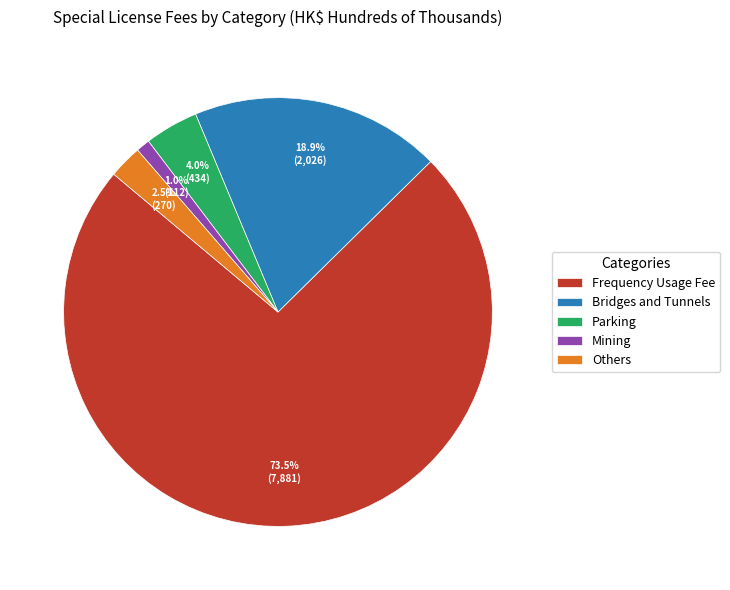

What is the majority slice?

Frequency Usage Fee